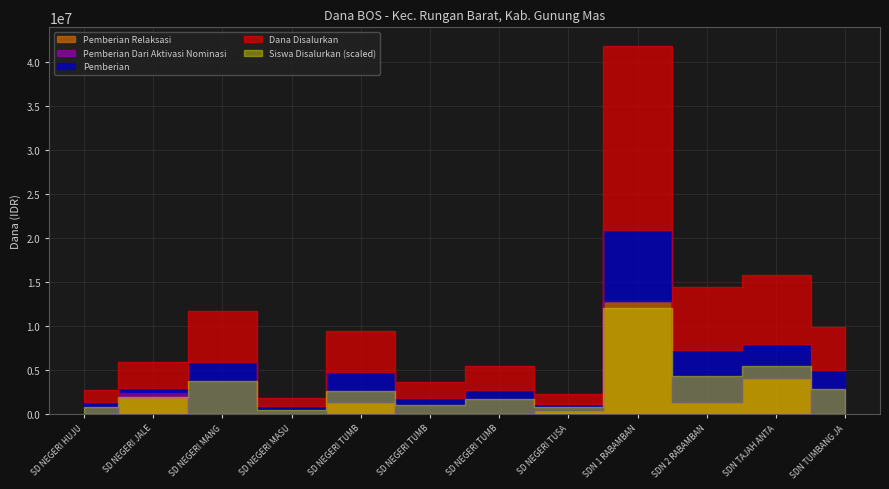

What are all the series names shown in the legend?

Pemberian, Pemberian Relaksasi, Pemberian Dari Aktivasi Nominasi, Dana Disalurkan, Siswa Disalurkan